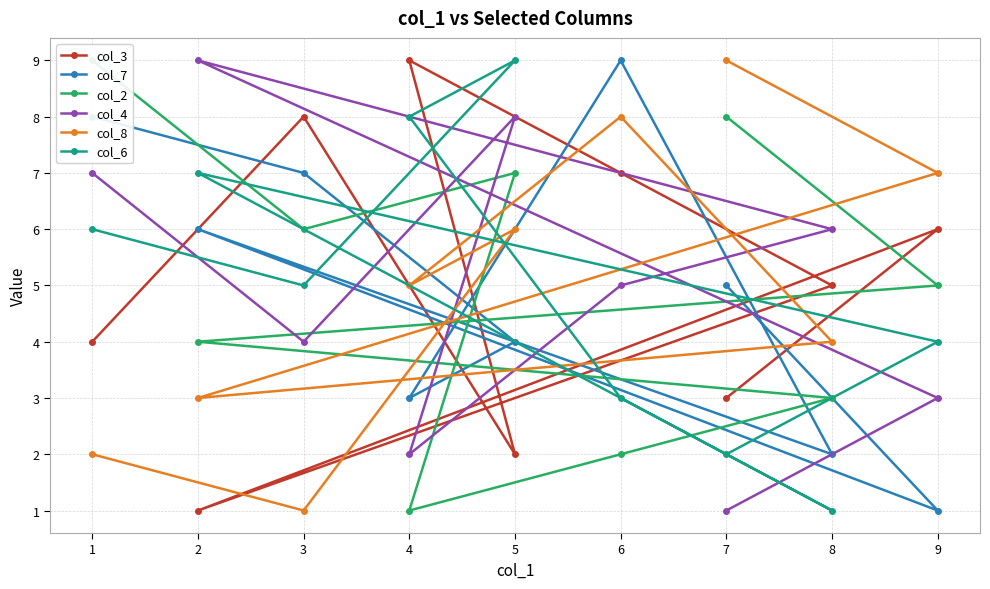

How many lines are shown in the chart?

6